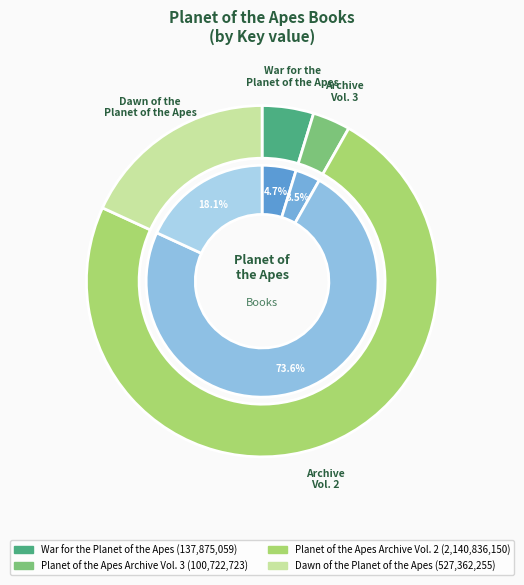

Between Planet of the Apes Archive Vol. 3 and Dawn of the Planet of the Apes, which is larger?

Dawn of the Planet of the Apes